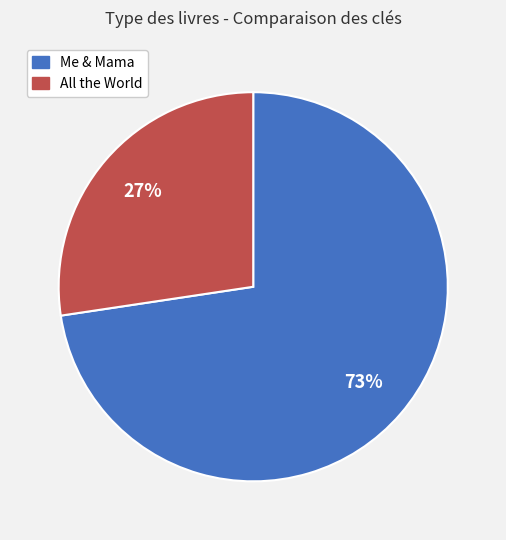

Which slice is the smallest?

All the World